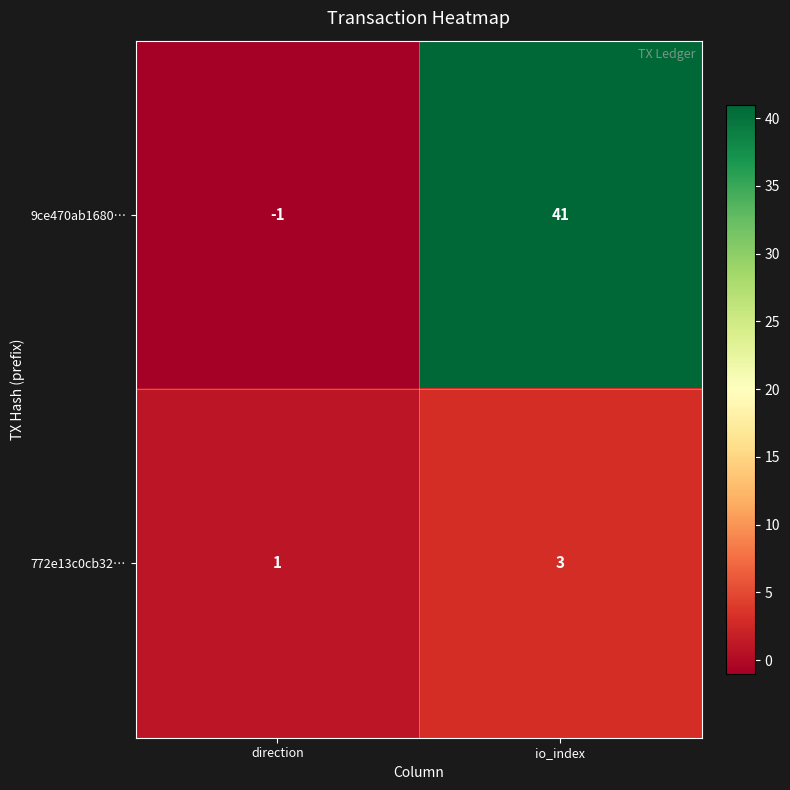

Which category has the highest value across all series?

io_index